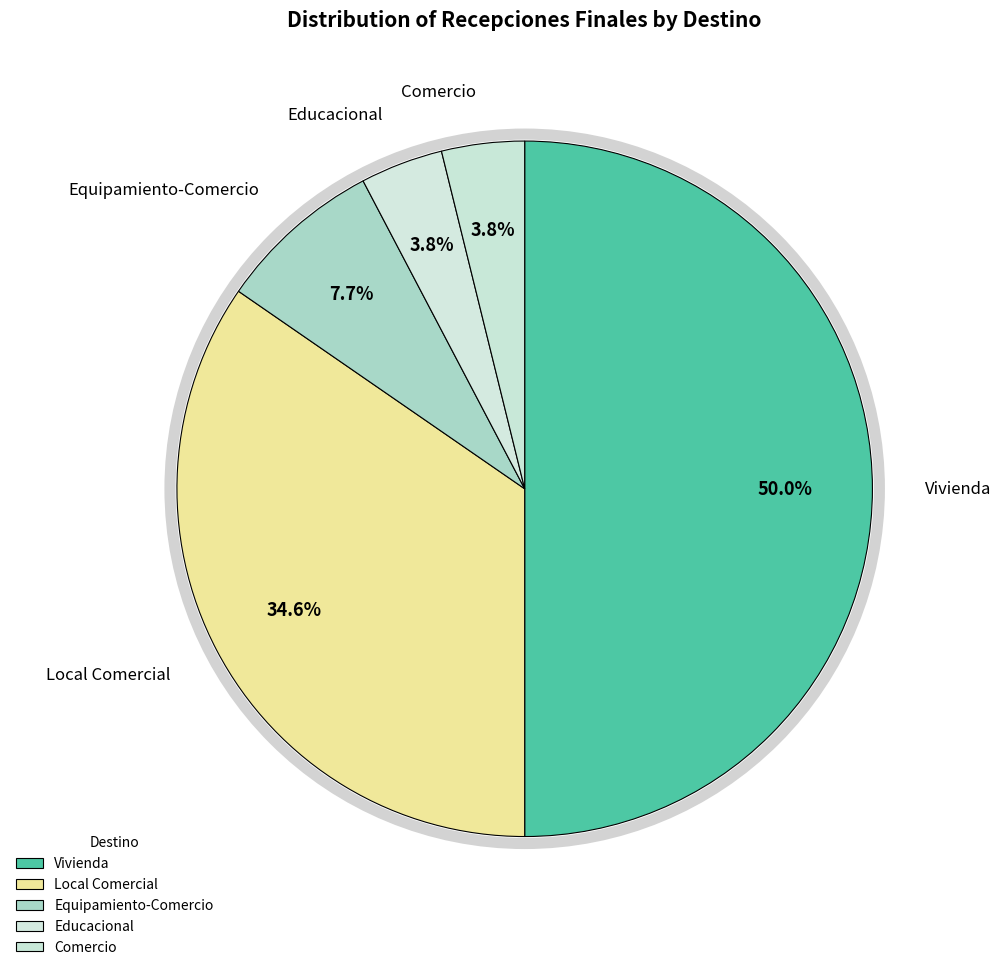

How many slices are in this pie chart?

5